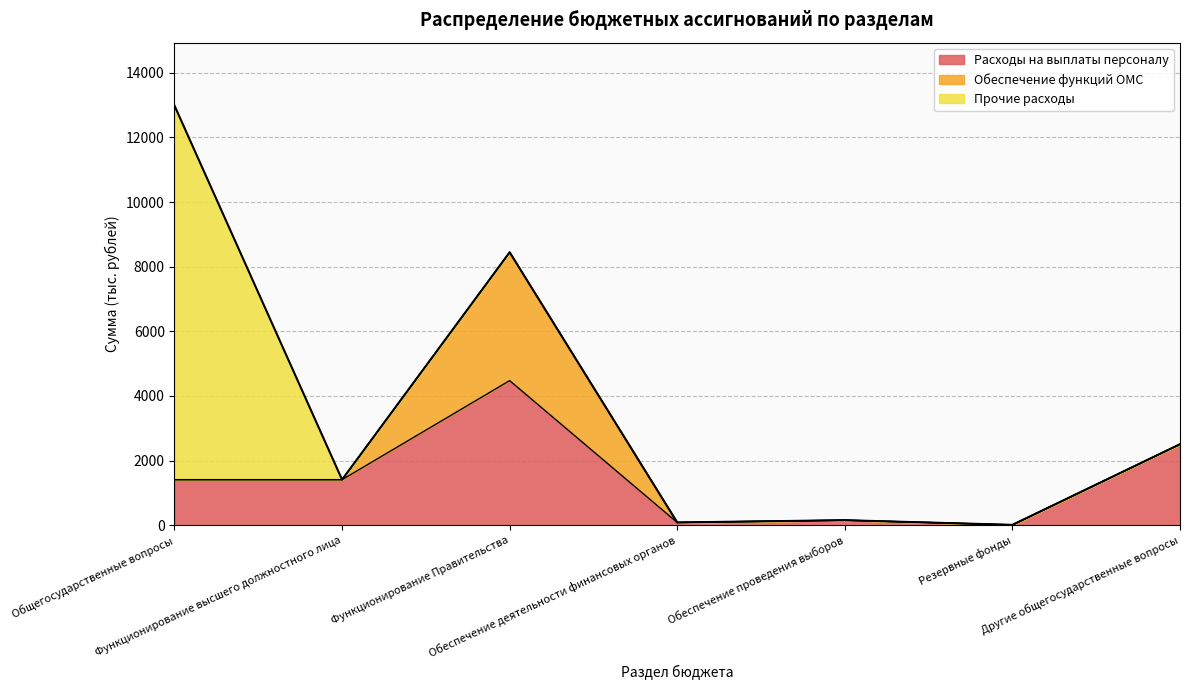

How many lines are shown in the chart?

3